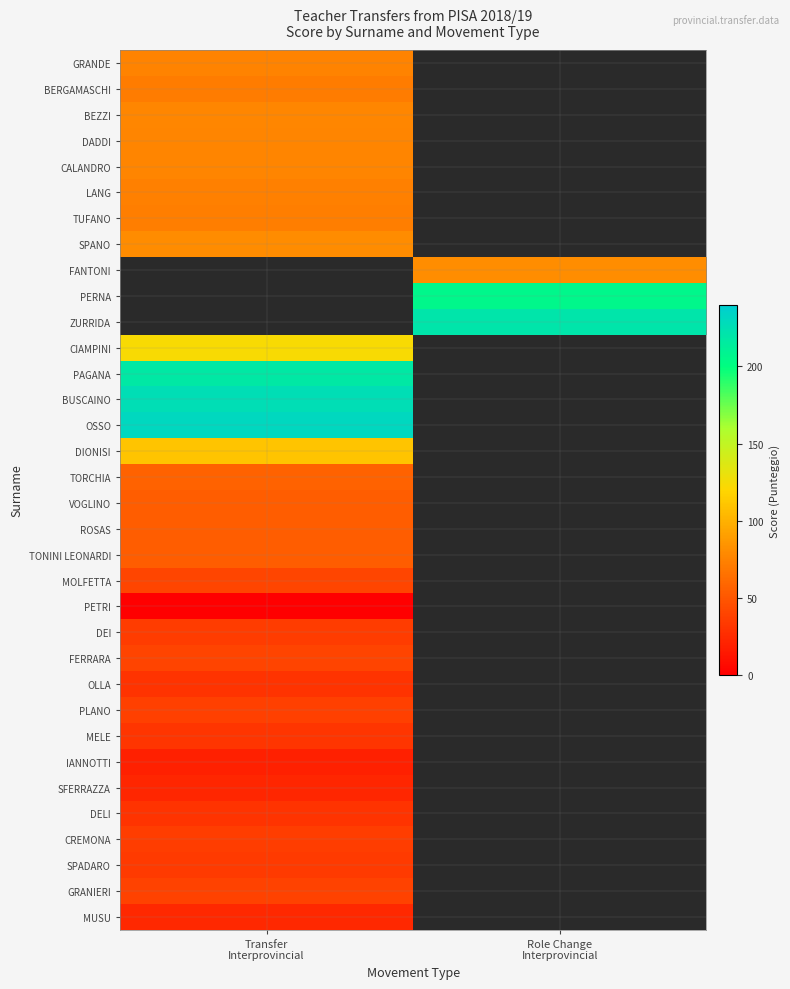

The value of OSSO at Transfer Interprovincial is 82.8. True or false?

False